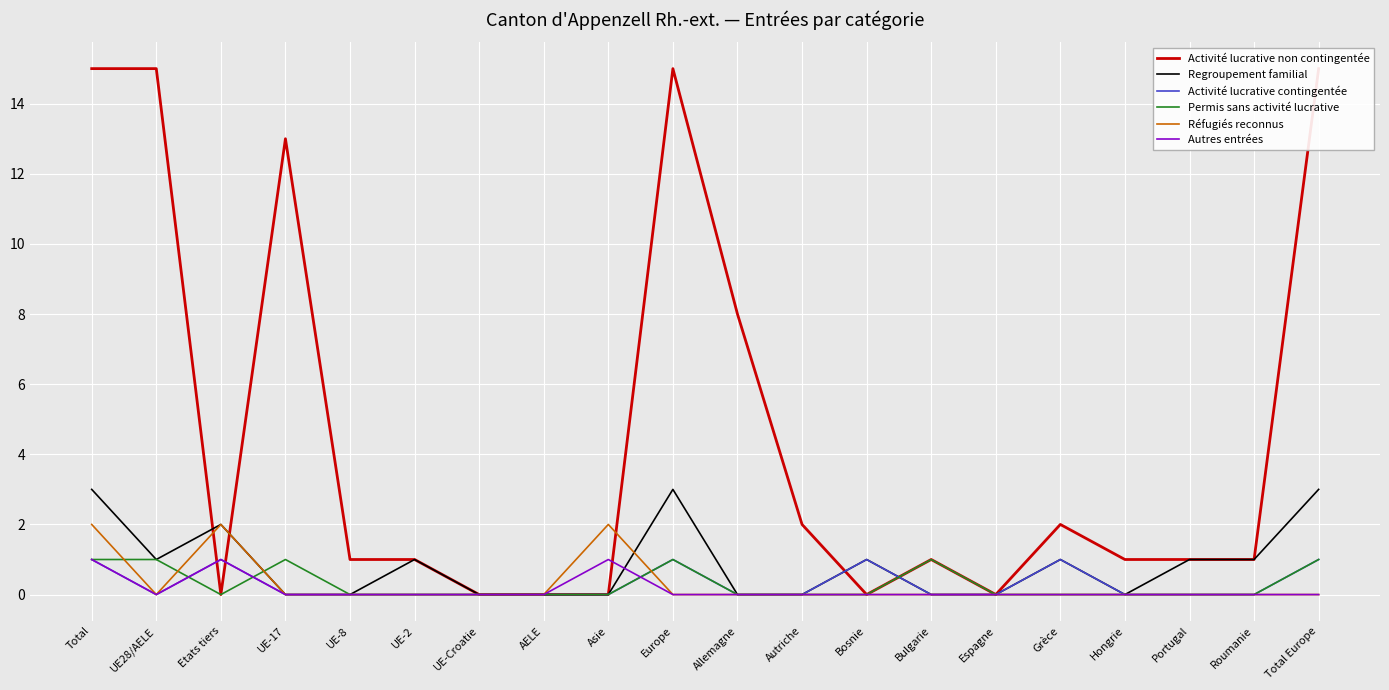

True or false: Permis sans activité lucrative has a value of 0 at Portugal.

True